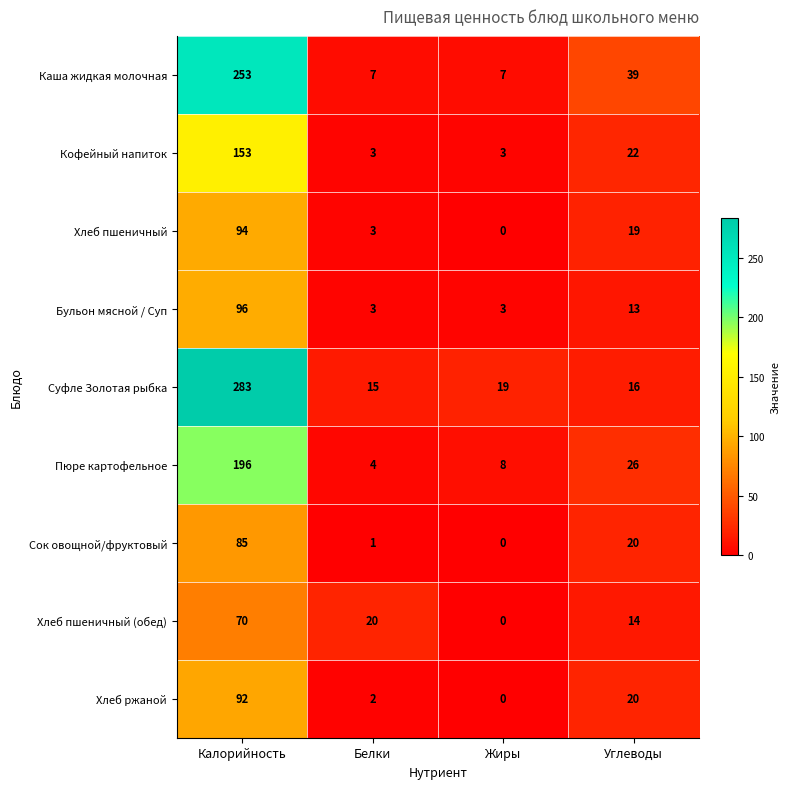

At which label does Пюре картофельное first exceed 26?

Калорийность